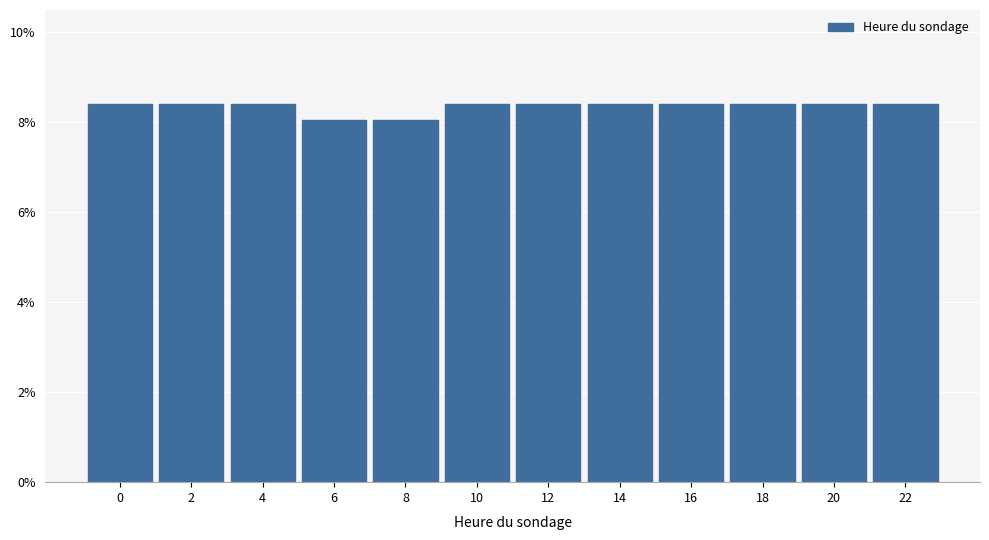

Reading left to right, transcribe all the data shown in this chart.

0=8.4	2=8.4	4=8.4	6=8.0	8=8.0	10=8.4	12=8.4	14=8.4	16=8.4	18=8.4	20=8.4	22=8.4